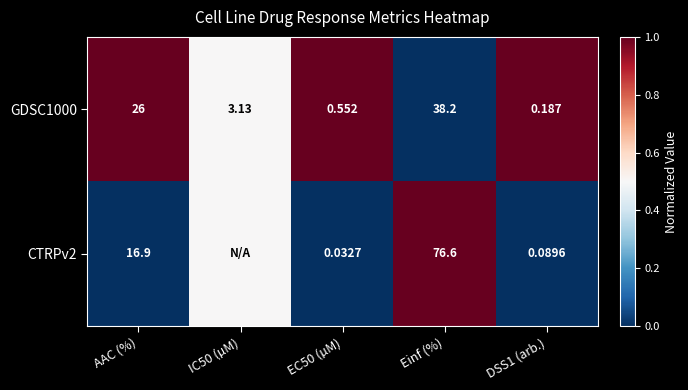

How many values in the GDSC1000 series are below 3?

2